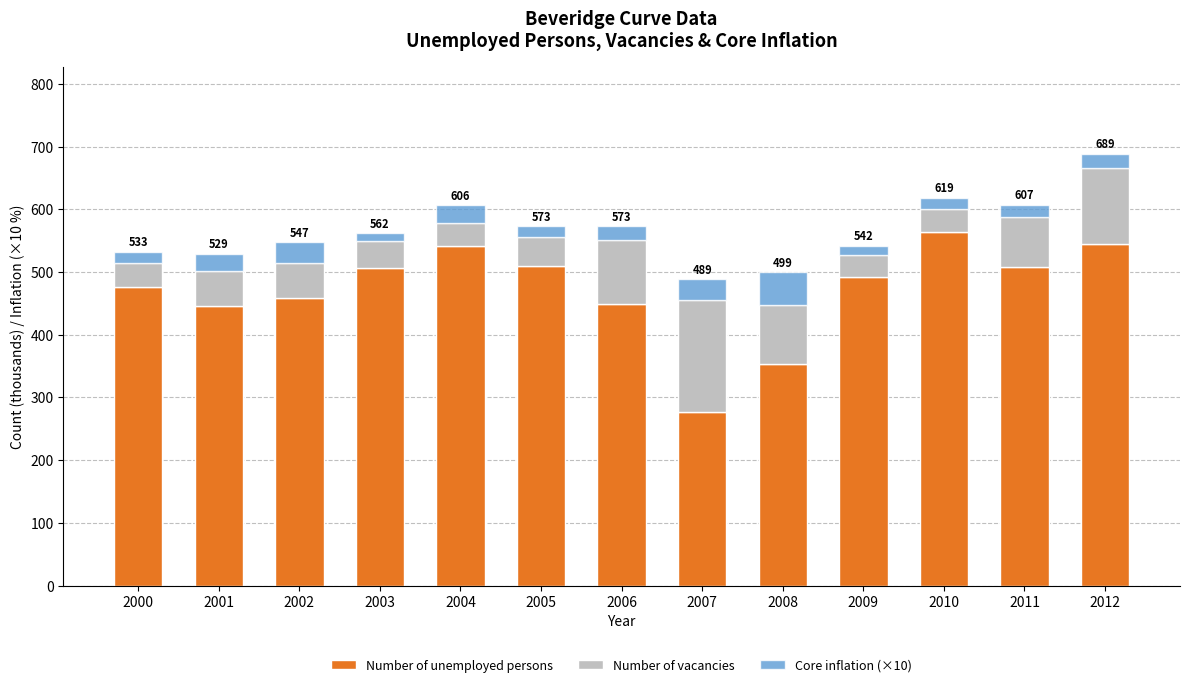

What is the average value of the Number of unemployed persons series?

471.3